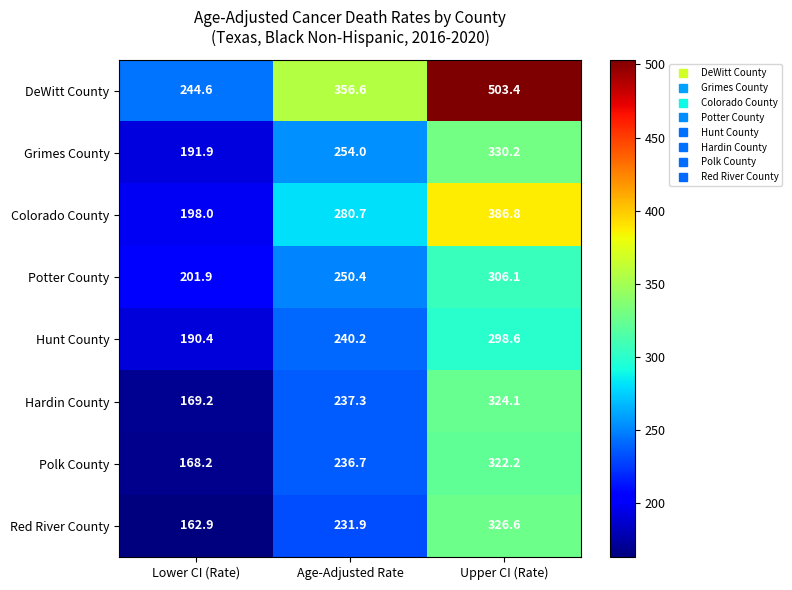

Count the number of categories in the chart.

3